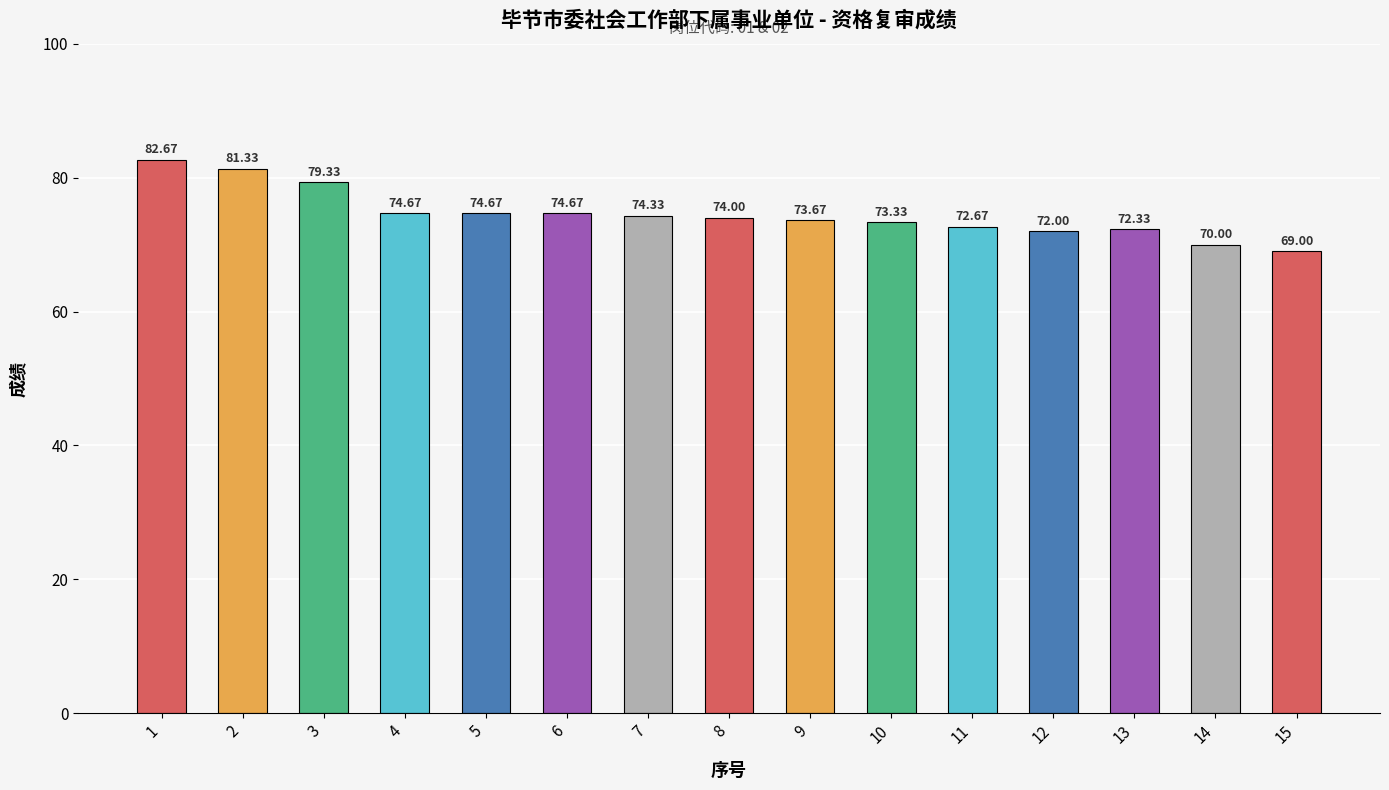

What is the change in value from 8 to 14?

-4.0